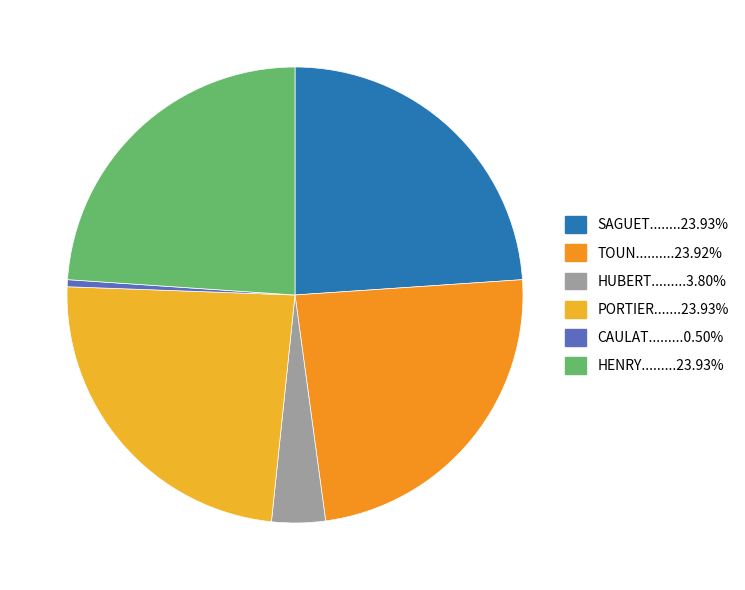

Which category has the biggest portion of the pie?

SAGUET